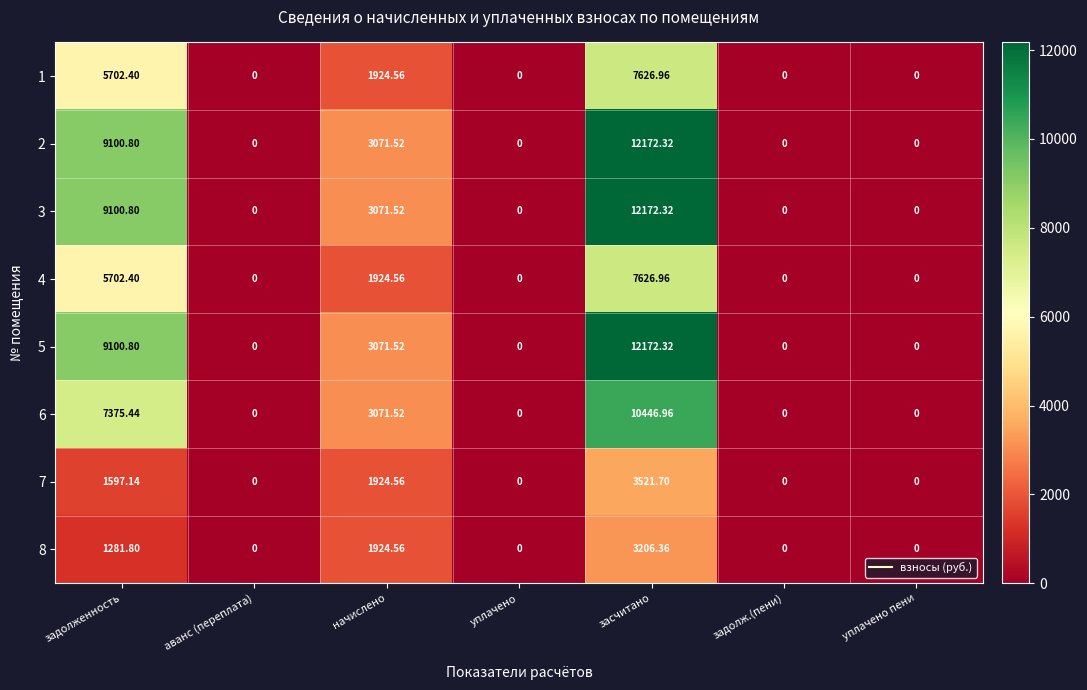

Is the value of 8 at задолженность greater than the value of 6 at засчитано?

No